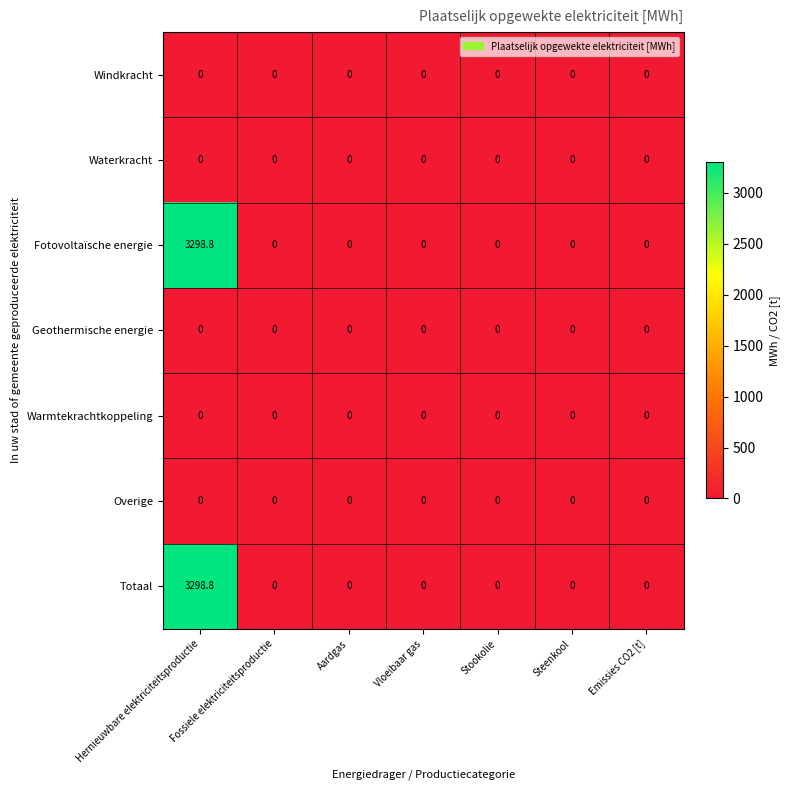

What value does the Fotovoltaïsche energie series have at Hernieuwbare elektriciteitsproductie?

3298.8